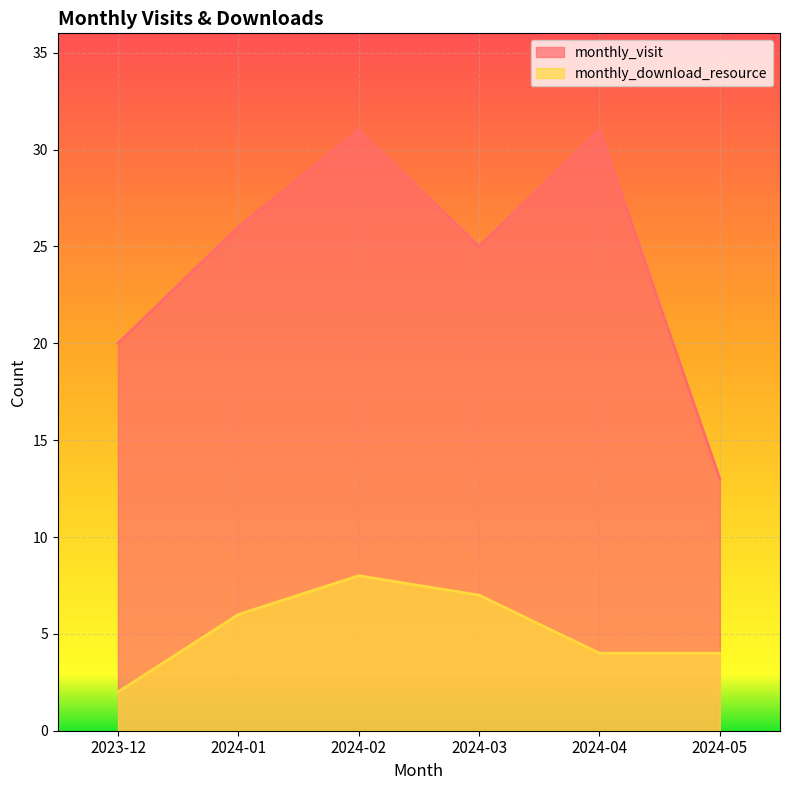

What is the difference between the second highest and minimum values in the monthly_download_resource series?

5